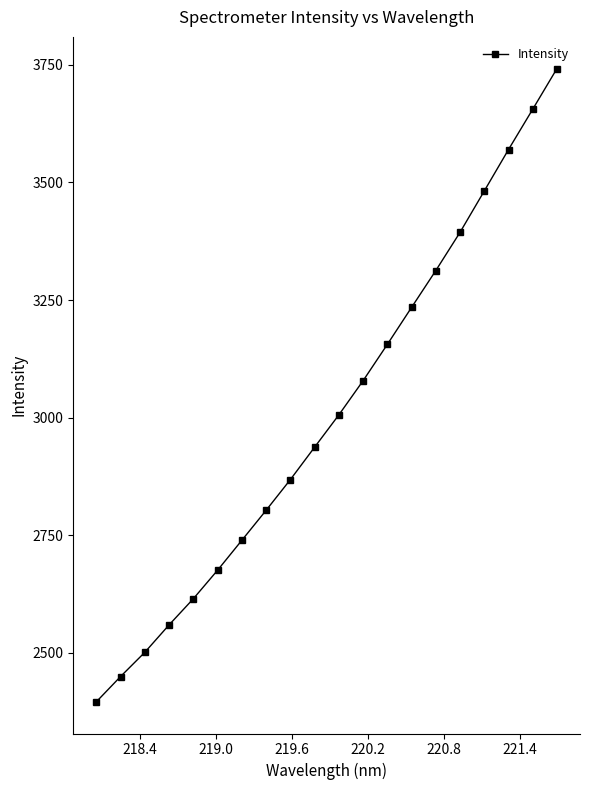

How many categories are shown in the chart?

20